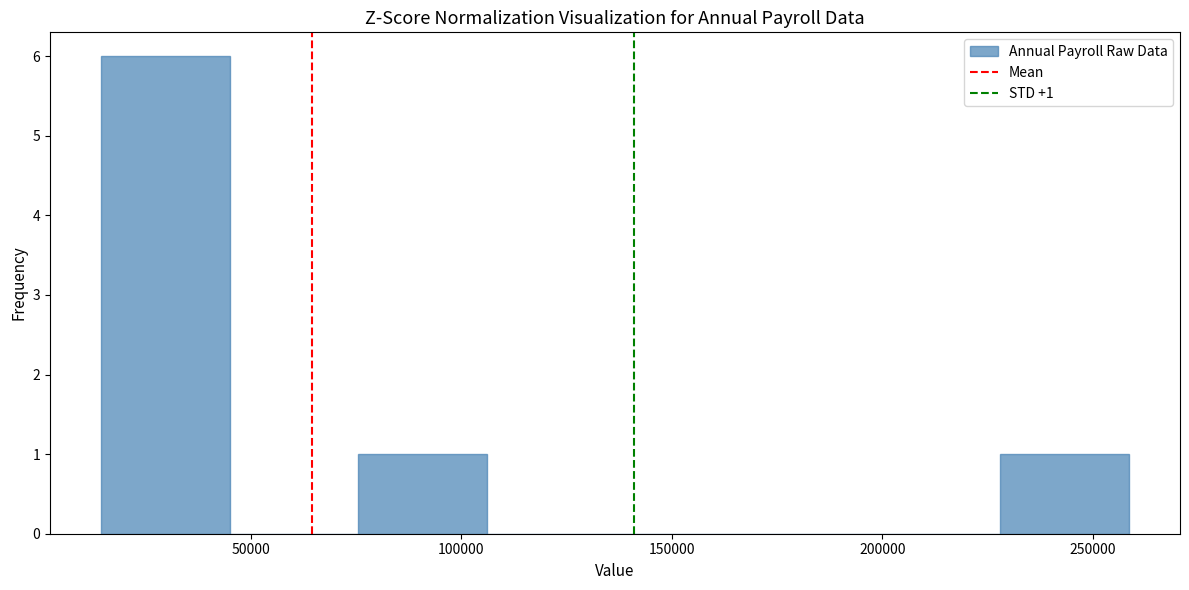

Over which range of the x-axis is the bar tallest?

15000 to 45000